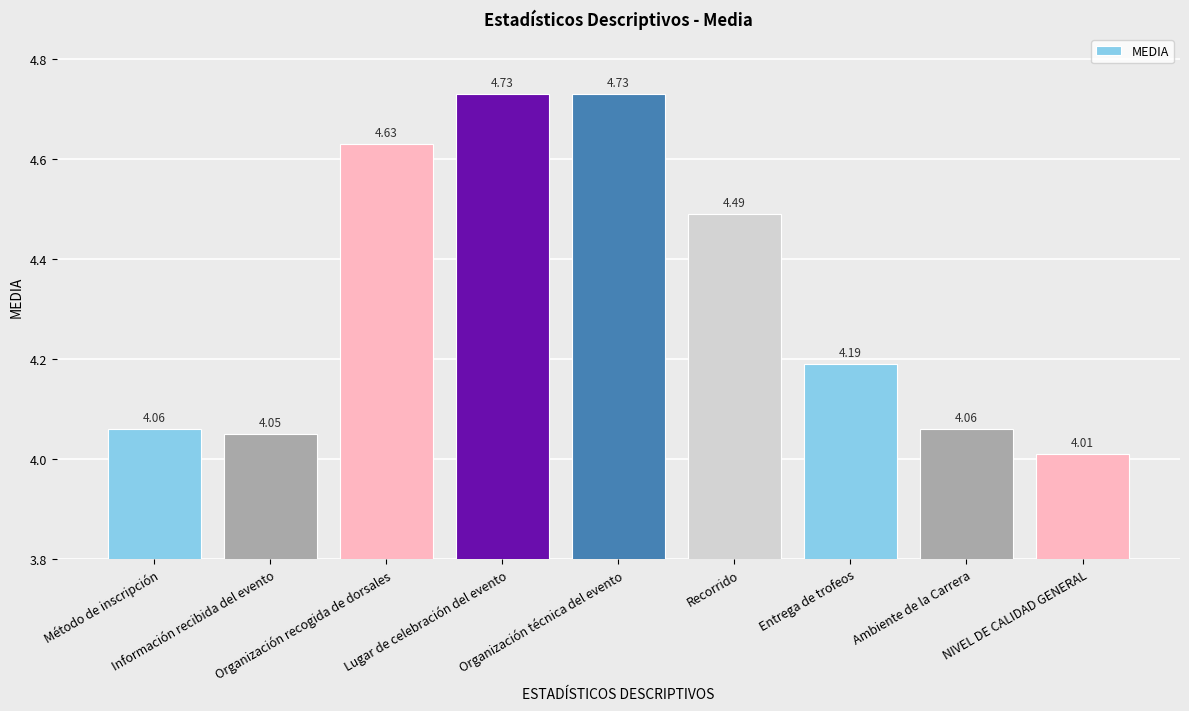

What is the change in value from Información recibida del evento to Entrega de trofeos?

+0.1